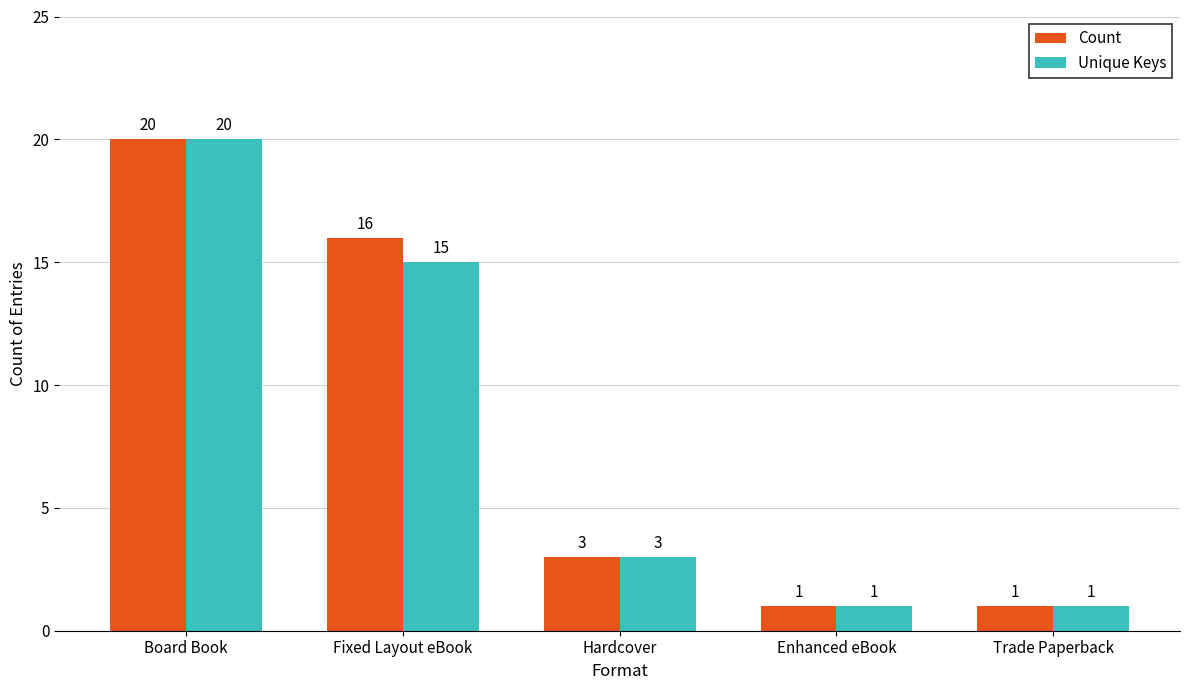

How many bars are there in each group?

2